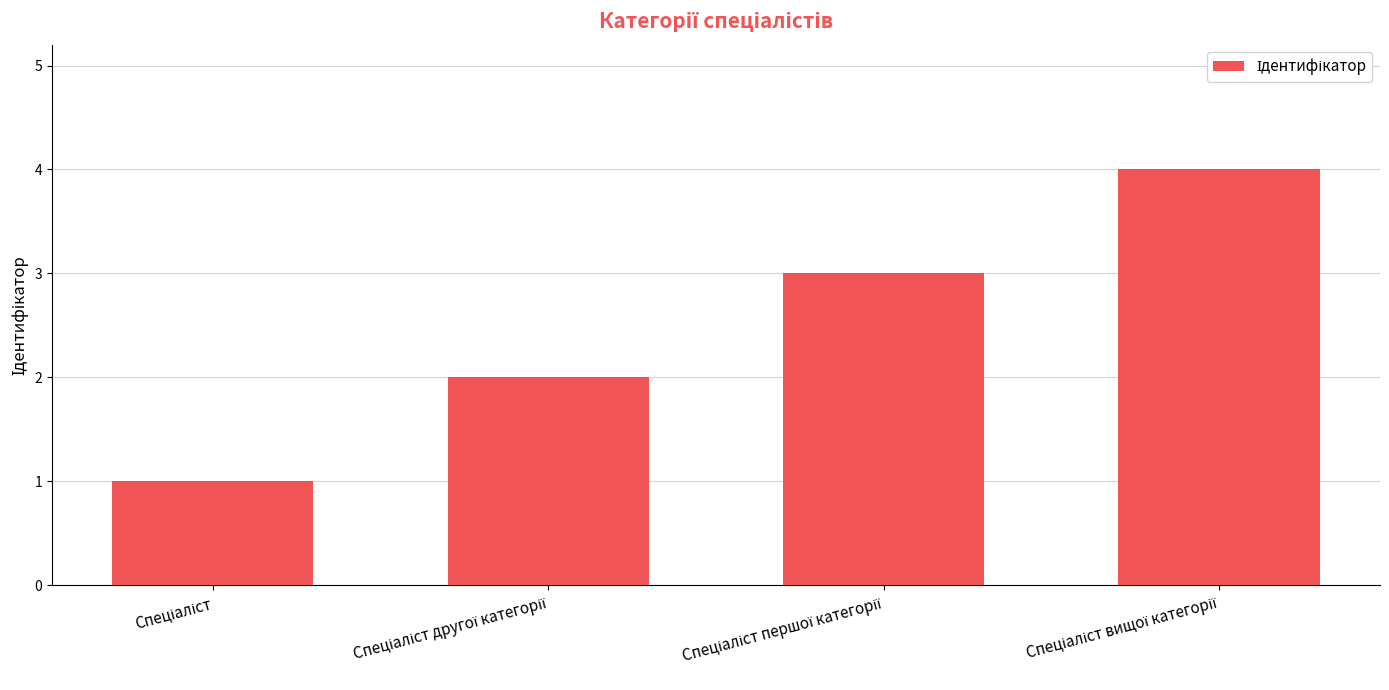

Does the chart contain any negative values?

No